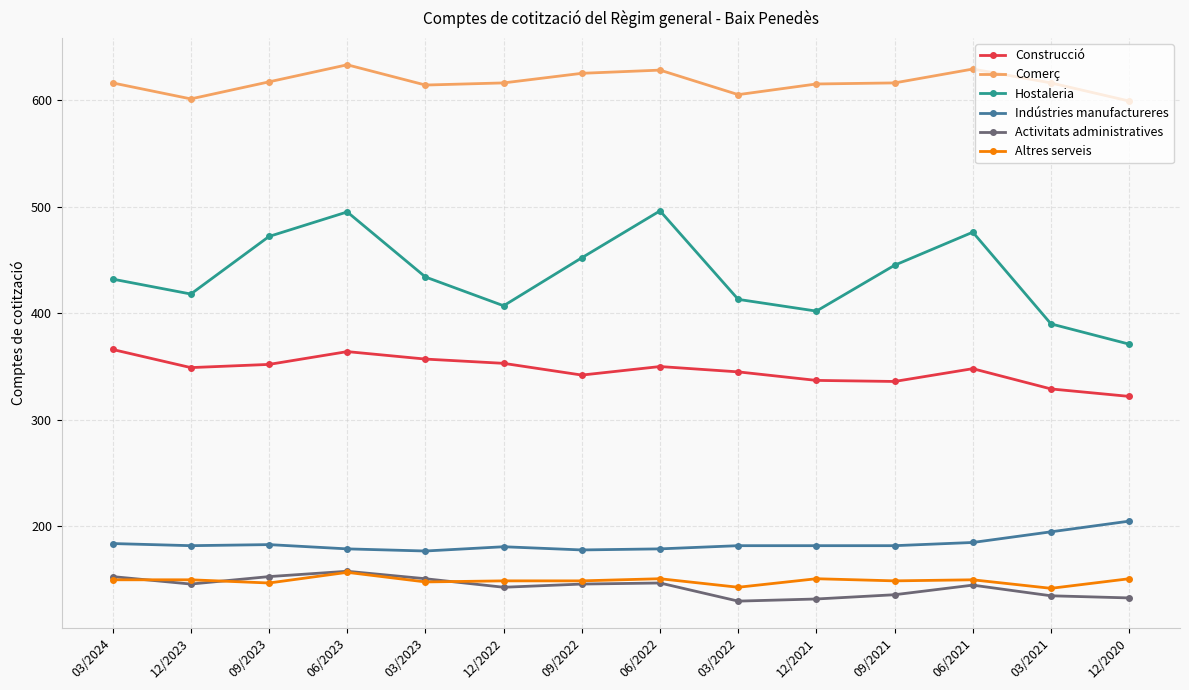

Is the value of Indústries manufactureres at 09/2021 greater than the value of Altres serveis at 03/2021?

Yes